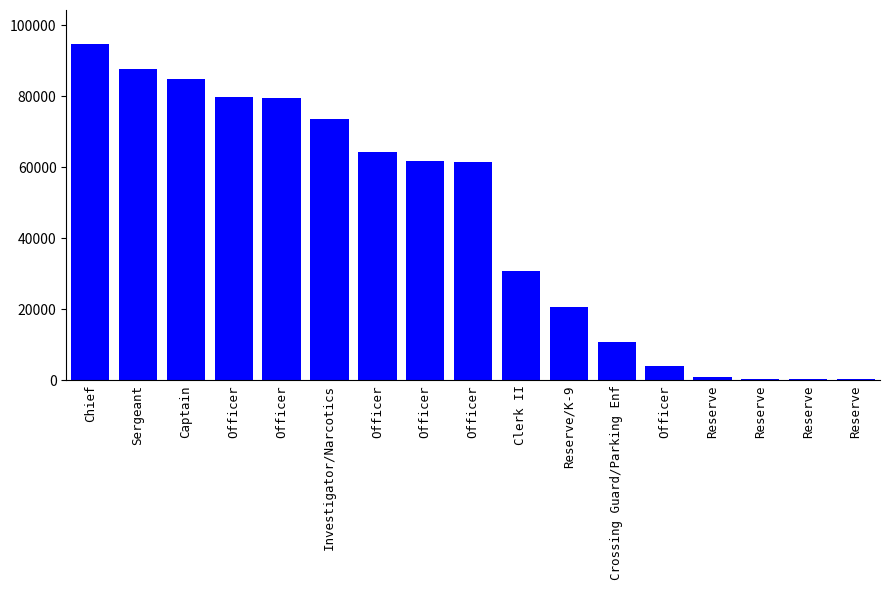

Rank the categories by value from lowest to highest.

Reserve, Reserve, Reserve, Reserve, Officer, Crossing Guard/Parking Enf, Reserve/K-9, Clerk II, Officer, Officer, Officer, Investigator/Narcotics, Officer, Officer, Captain, Sergeant, Chief